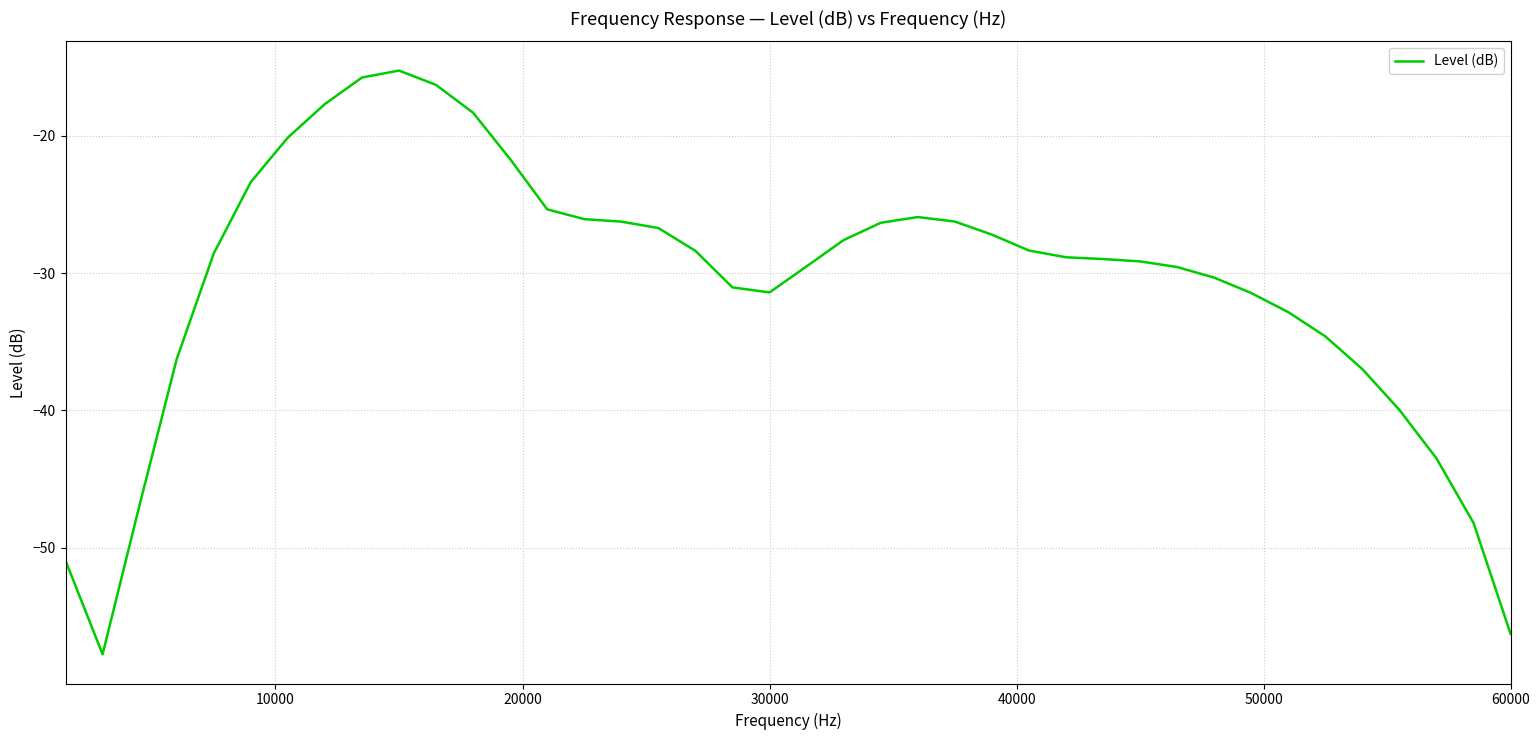

What is the minimum value shown in the chart?

-57.8